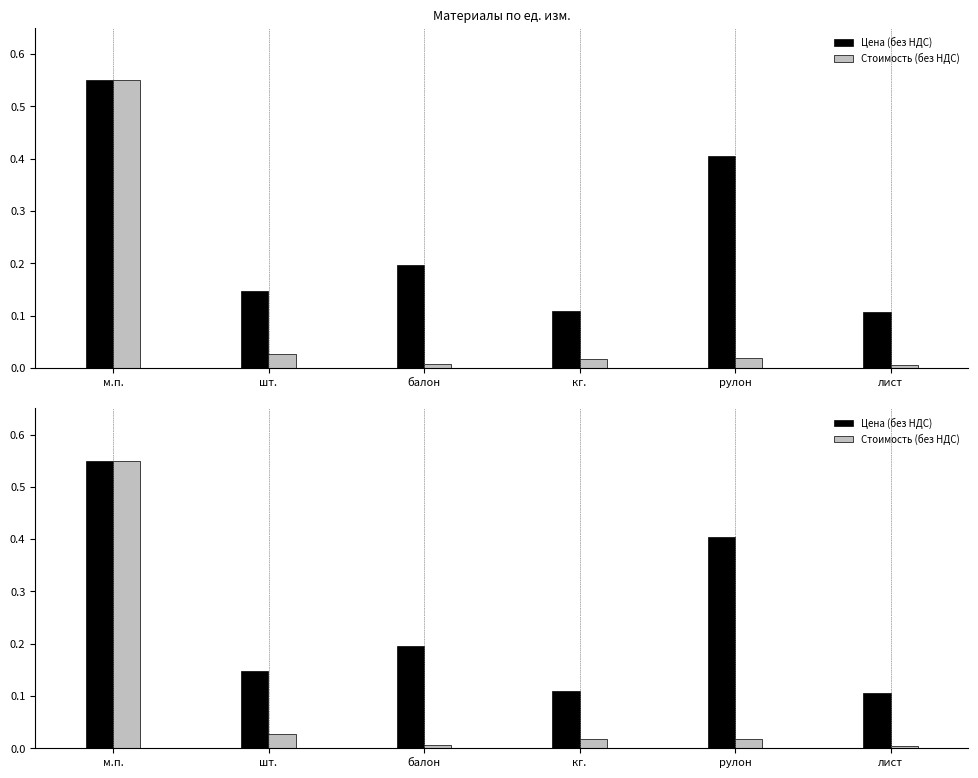

What are all the series names shown in the legend?

Цена (без НДС), Стоимость (без НДС)